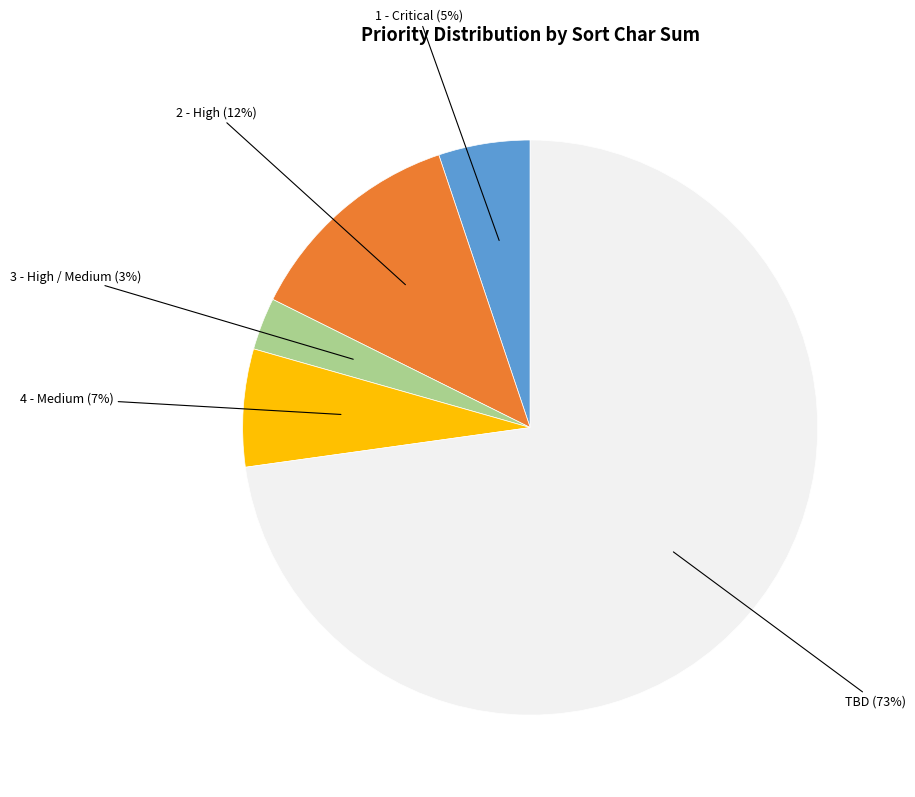

To the nearest percent, what is the average slice percentage?

20%